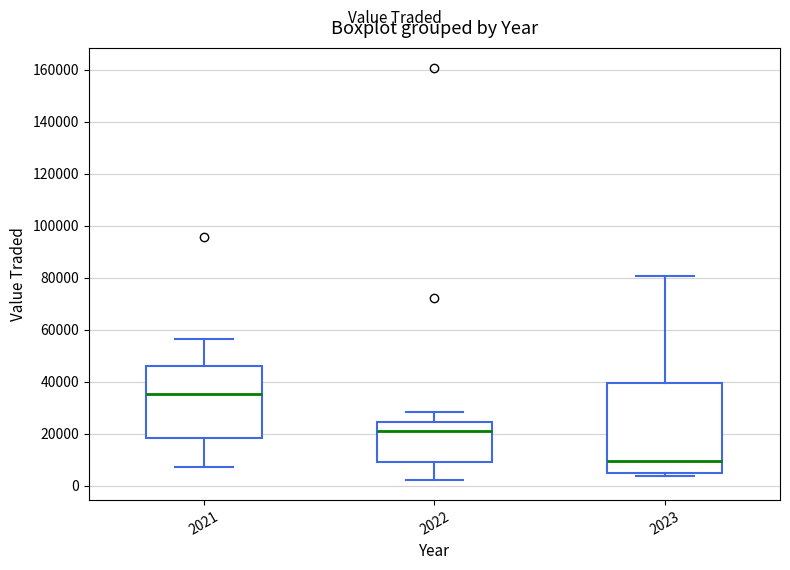

Where does the upper whisker of the box at x = 2023 end on the y-axis? The values are not printed on the chart, so give them approximately, as read against the axis.

80000